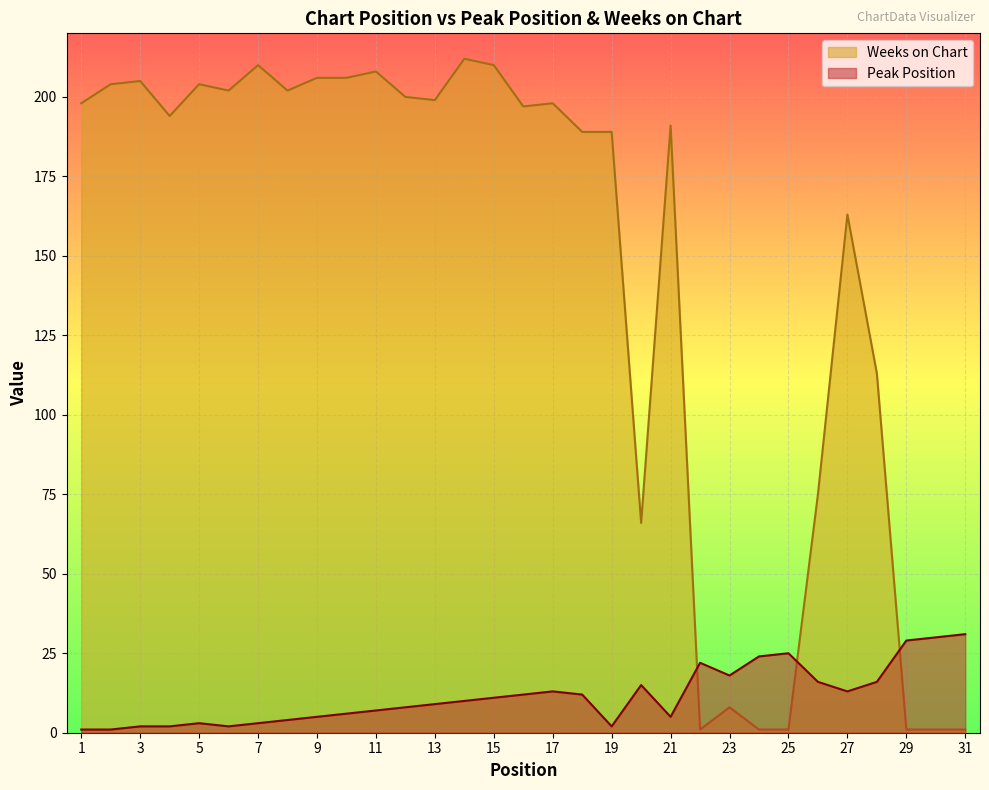

Reading right to left, what are all the values shown in this chart?

Peak Position: 31=31	30=30	29=29	28=16	27=13	26=16	25=25	24=24	23=18	22=22	21=5	20=15	19=2	18=12	17=13	16=12	15=11	14=10	13=9	12=8	11=7	10=6	9=5	8=4	7=3	6=2	5=3	4=2	3=2	2=1	1=1
Weeks on Chart: 31=1	30=1	29=1	28=113	27=163	26=75	25=1	24=1	23=8	22=1	21=191	20=66	19=189	18=189	17=198	16=197	15=210	14=212	13=199	12=200	11=208	10=206	9=206	8=202	7=210	6=202	5=204	4=194	3=205	2=204	1=198